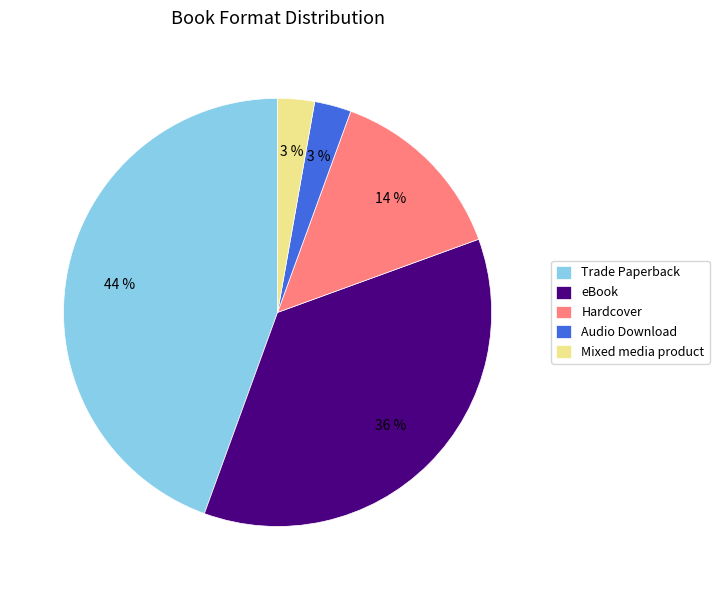

The Audio Download slice represents 3% of the pie. True or false?

True